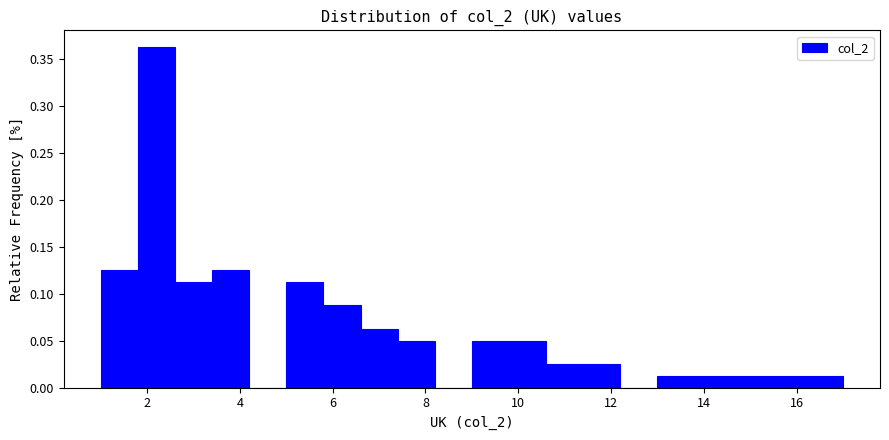

Reading left to right, list every bar in this chart as the range it spans on the x-axis followed by its height. The values are not printed on the chart, so give them approximately, as read against the axis.

1.0 to 1.8: 0.125
1.8 to 2.6: 0.365
2.6 to 3.4: 0.115
3.4 to 4.2: 0.125
4.2 to 5.0: 0
5.0 to 5.8: 0.115
5.8 to 6.6: 0.090
6.6 to 7.4: 0.065
7.4 to 8.2: 0.050
8.2 to 9.0: 0
9.0 to 9.8: 0.050
9.8 to 10.6: 0.050
10.6 to 11.4: 0.025
11.4 to 12.2: 0.025
12.2 to 13.0: 0
13.0 to 13.8: 0.015
13.8 to 14.6: 0.015
14.6 to 15.4: 0.015
15.4 to 16.2: 0.015
16.2 to 17.0: 0.015